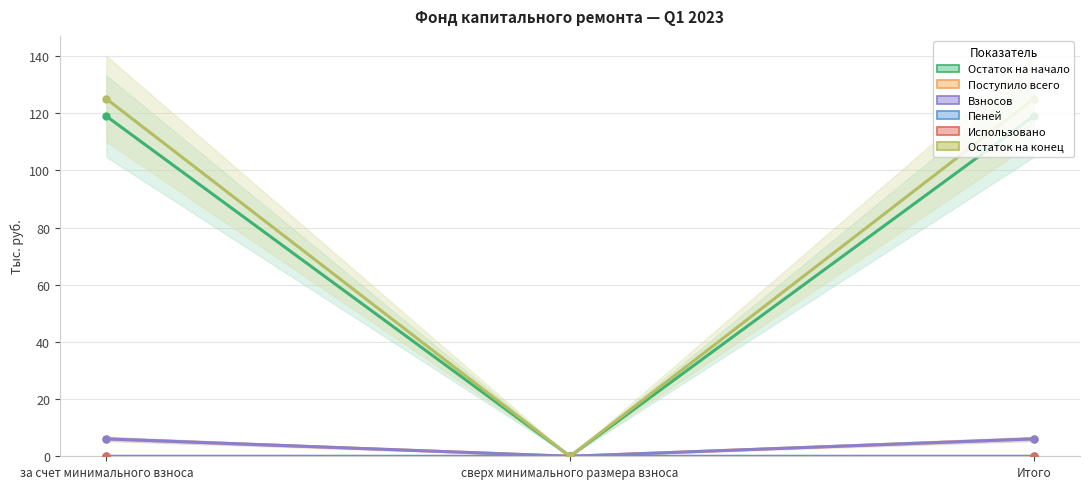

What is the total value across all series at Итого?

256.2